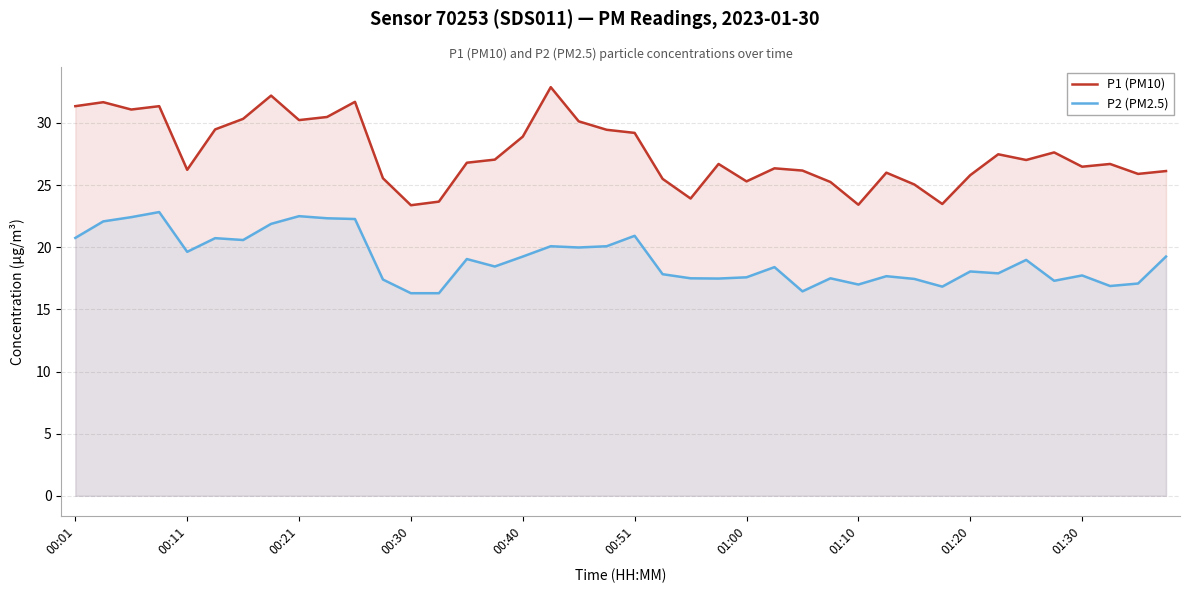

Reading left to right, list all the values displayed in this chart.

P1 (PM10): 31.4	31.7	31.1	31.4	26.2	29.5	30.3	32.2	30.2	30.5	31.7	25.6	23.4	23.7	26.8	27.1	28.9	32.9	30.1	29.4	29.2	25.5	23.9	26.7	25.3	26.4	26.2	25.2	23.4	26.0	25.1	23.5	25.8	27.5	27.0	27.6	26.5	26.7	25.9	26.1
P2 (PM2.5): 20.8	22.1	22.4	22.8	19.6	20.7	20.6	21.9	22.5	22.3	22.3	17.4	16.3	16.3	19.1	18.4	19.2	20.1	20.0	20.1	20.9	17.8	17.5	17.5	17.6	18.4	16.4	17.5	17.0	17.7	17.4	16.8	18.1	17.9	19.0	17.3	17.7	16.9	17.1	19.2